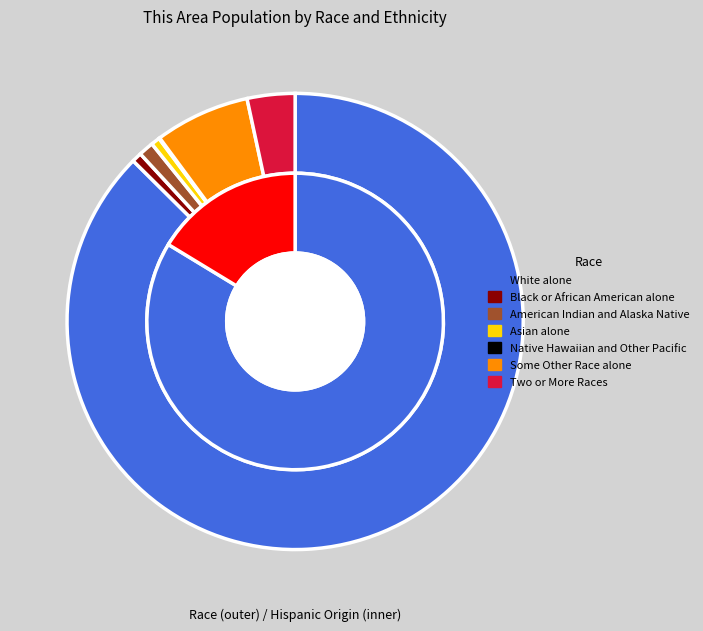

How much of the chart is everything except Some Other Race alone?

93.3%